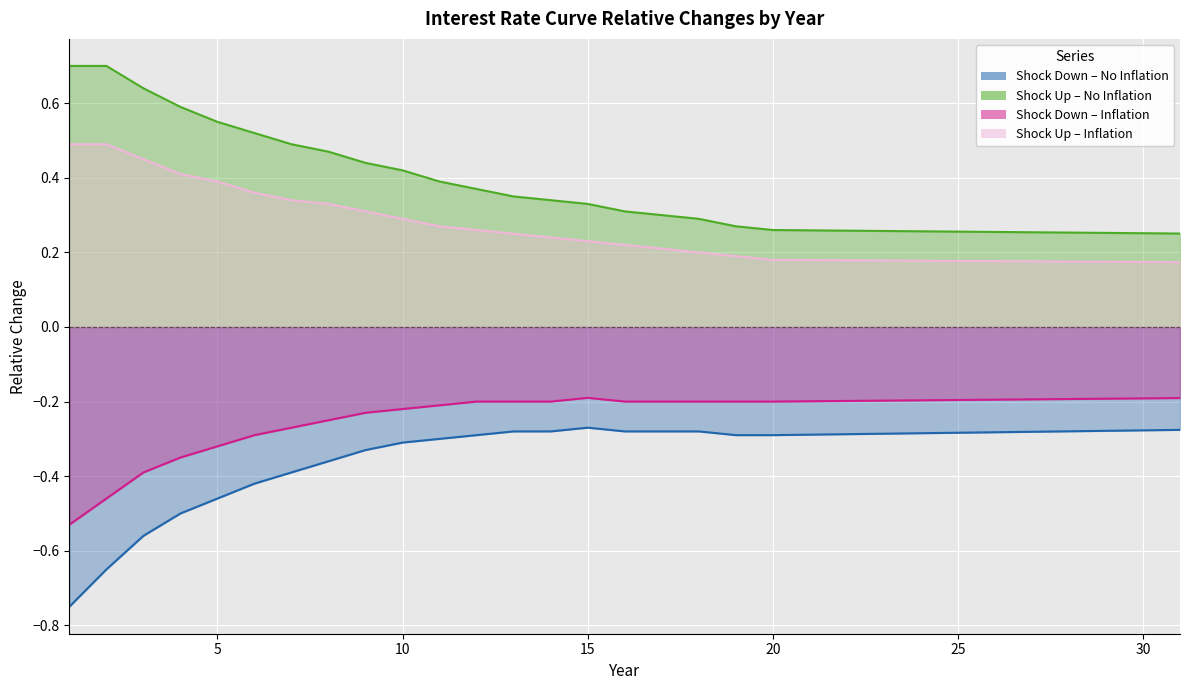

Count the number of categories in the chart.

31